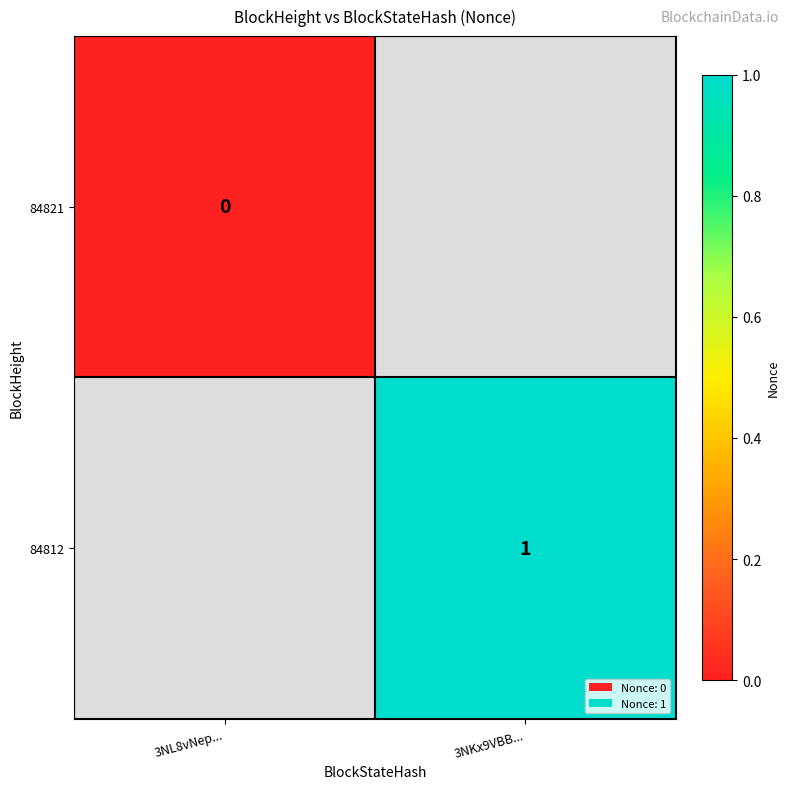

Is it true that 84812 equals 1 at 3NKx9VBB...?

True